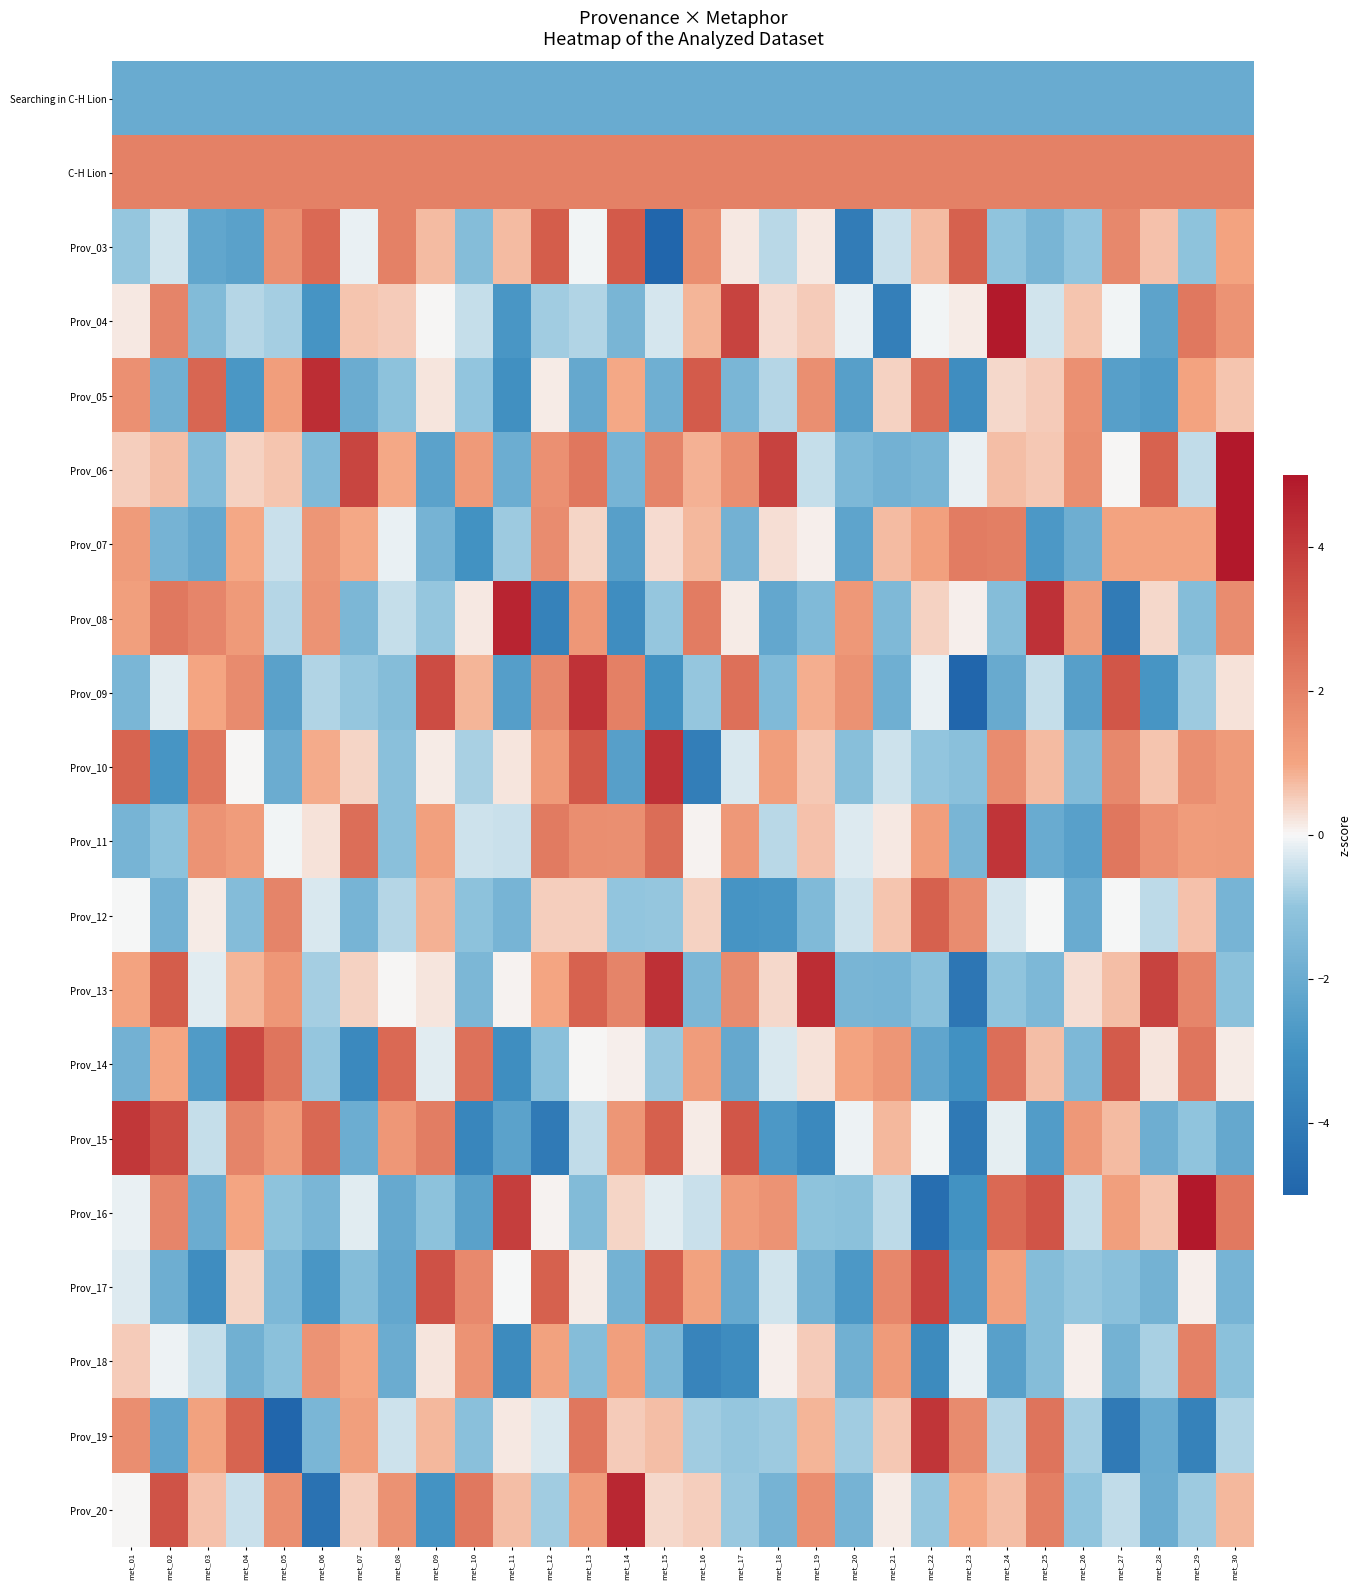

Between met_29 and met_28, which is larger?

met_29